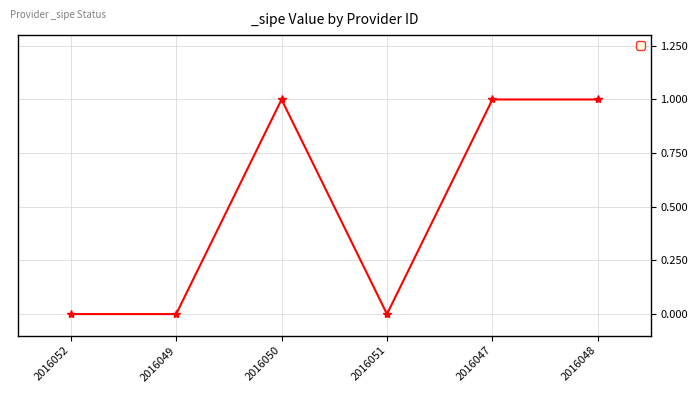

What is the maximum value shown in the chart?

1